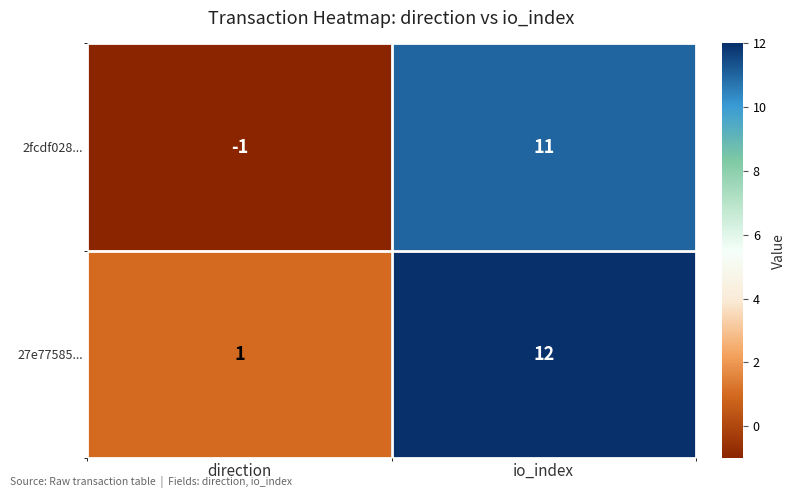

At which category is the sum across all series the highest?

io_index